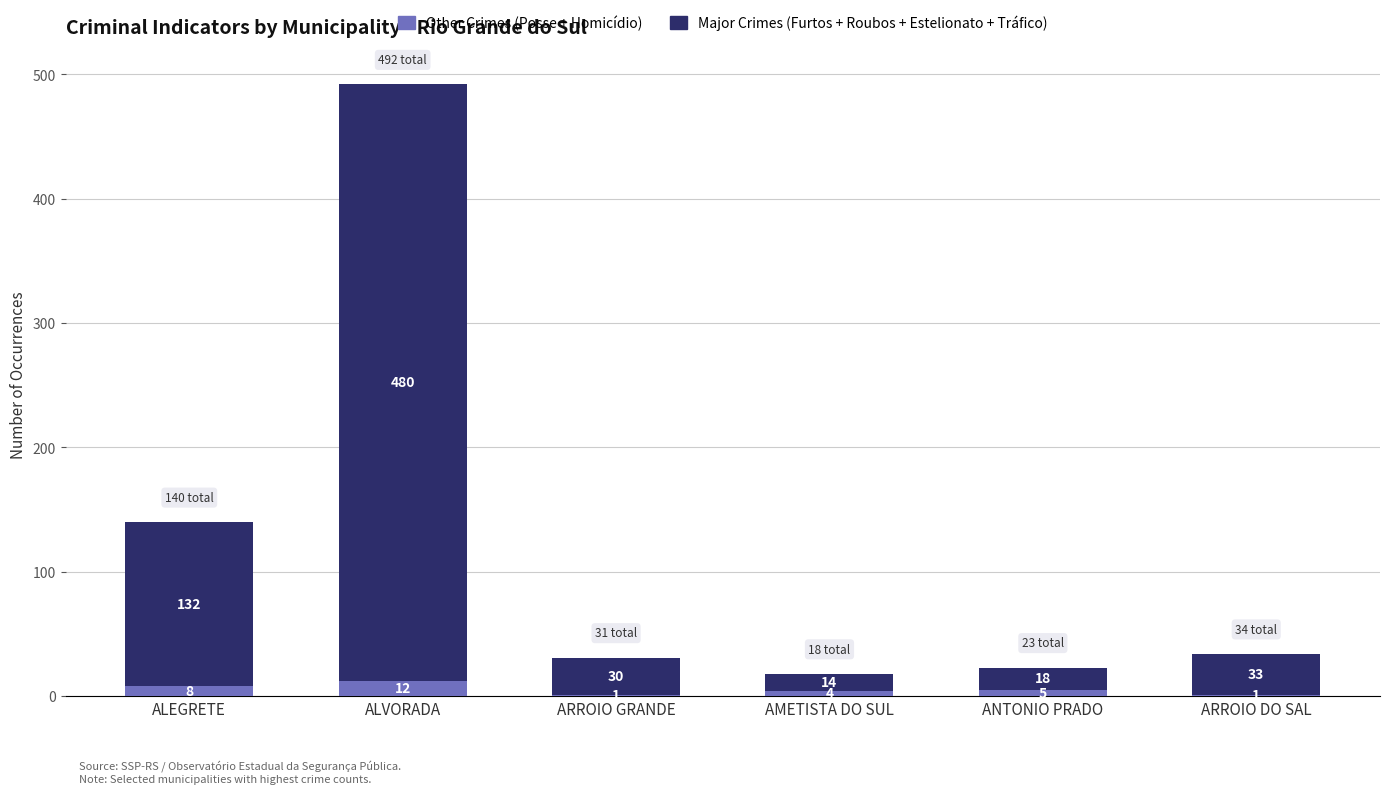

Are the bars horizontal?

No